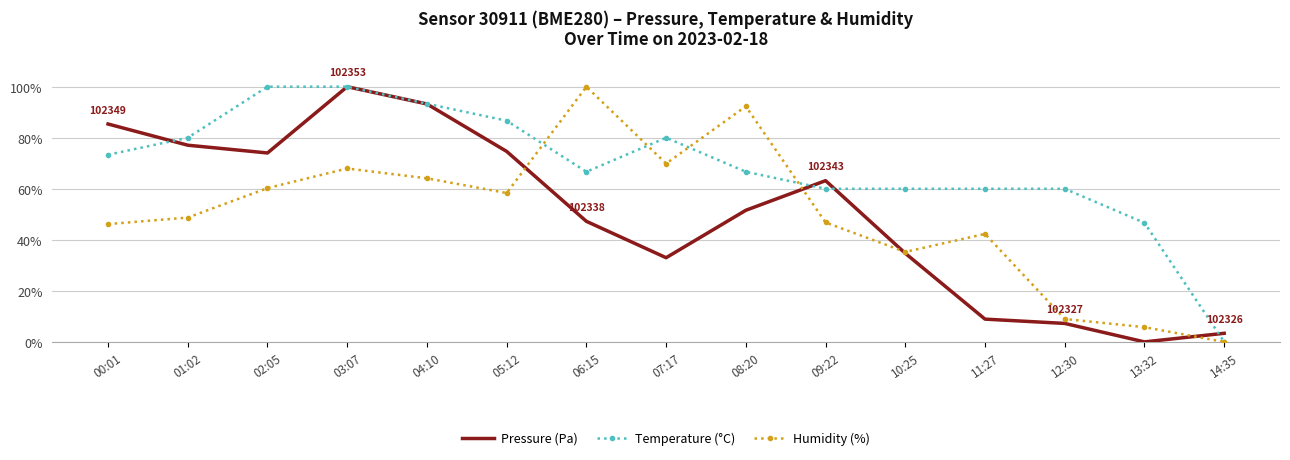

Between which two adjacent categories do Humidity (%) and Temperature (°C) first intersect?

05:12 and 06:15